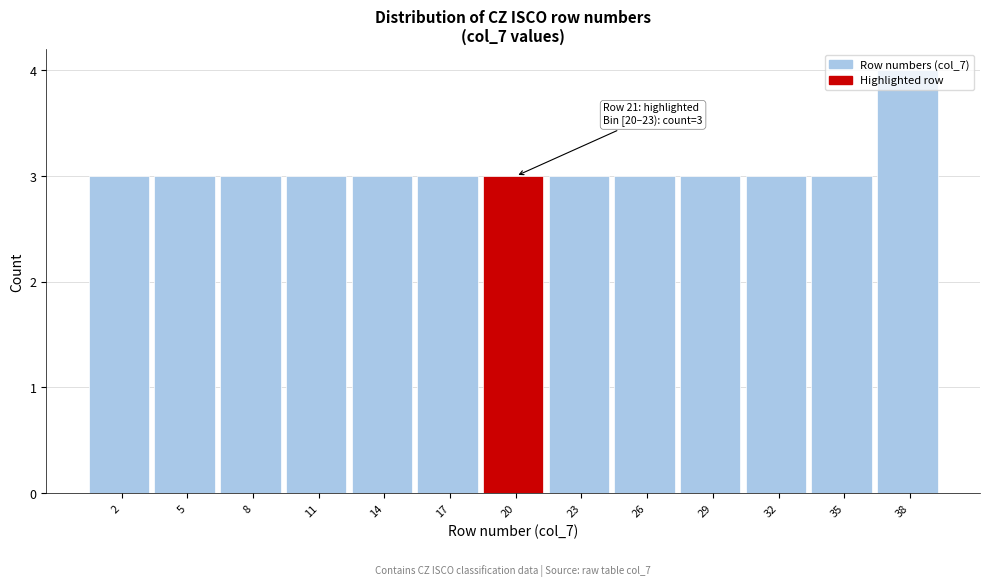

What is the change in value from 29 to 38?

+1